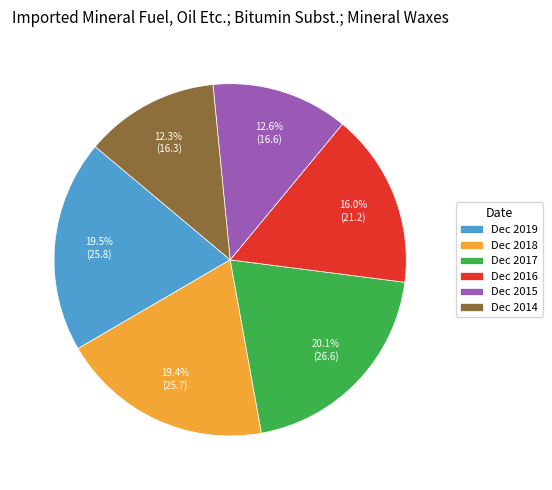

Which category has the biggest portion of the pie?

Dec 2017